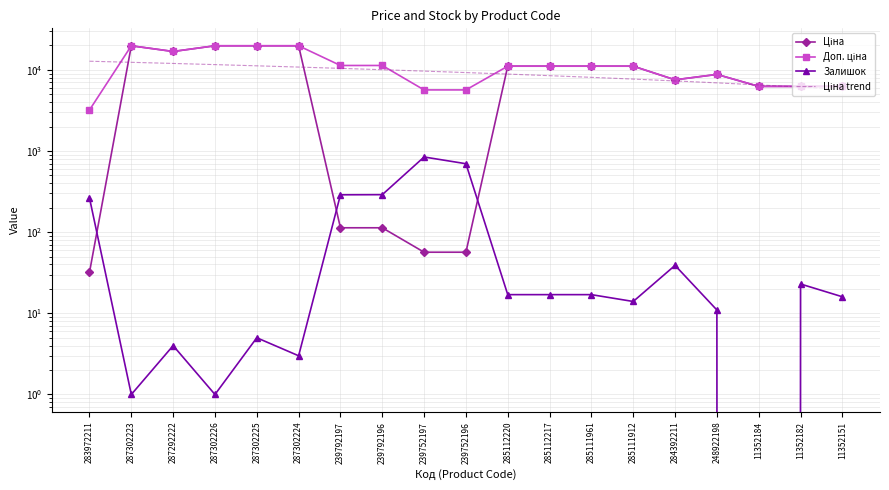

How many values in the Ціна series are below 8797?

9